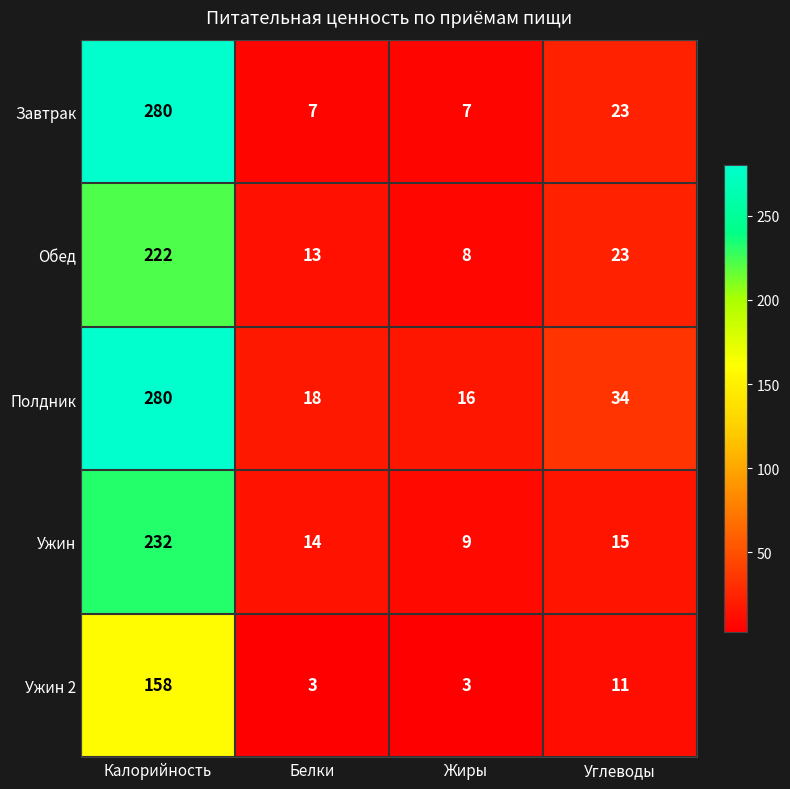

Count the number of categories in the chart.

4